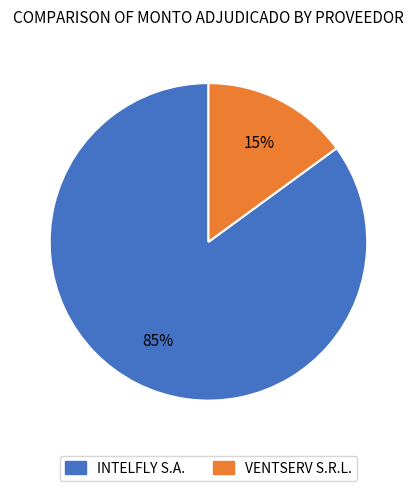

What is the ratio of the value at VENTSERV S.R.L. to the value at INTELFLY S.A.?

0.2